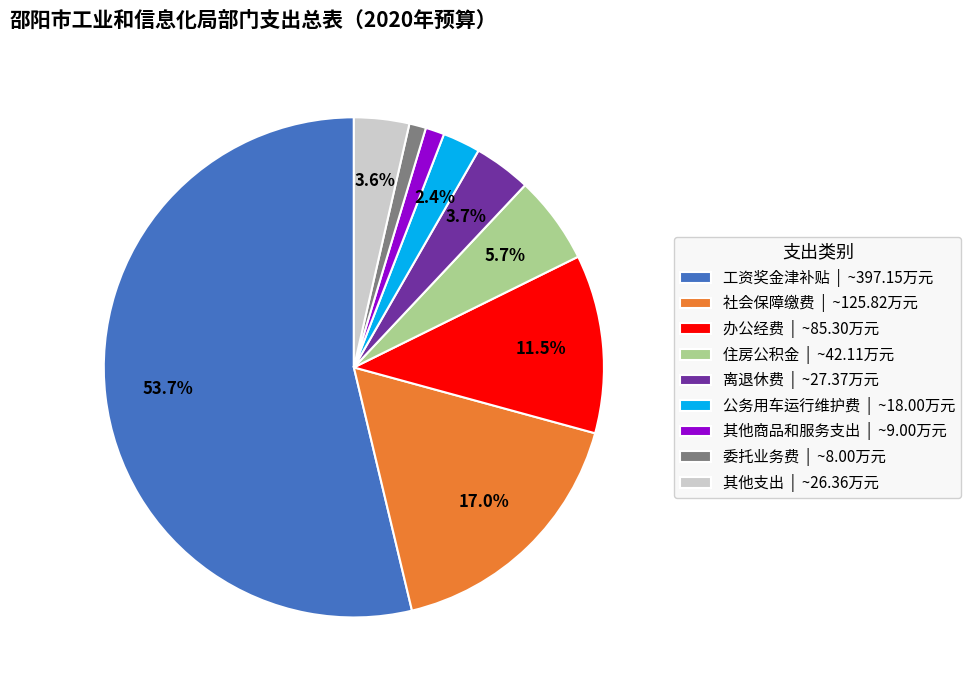

What portion of the pie excludes 其他支出 | ~26.36万元?

96.4%